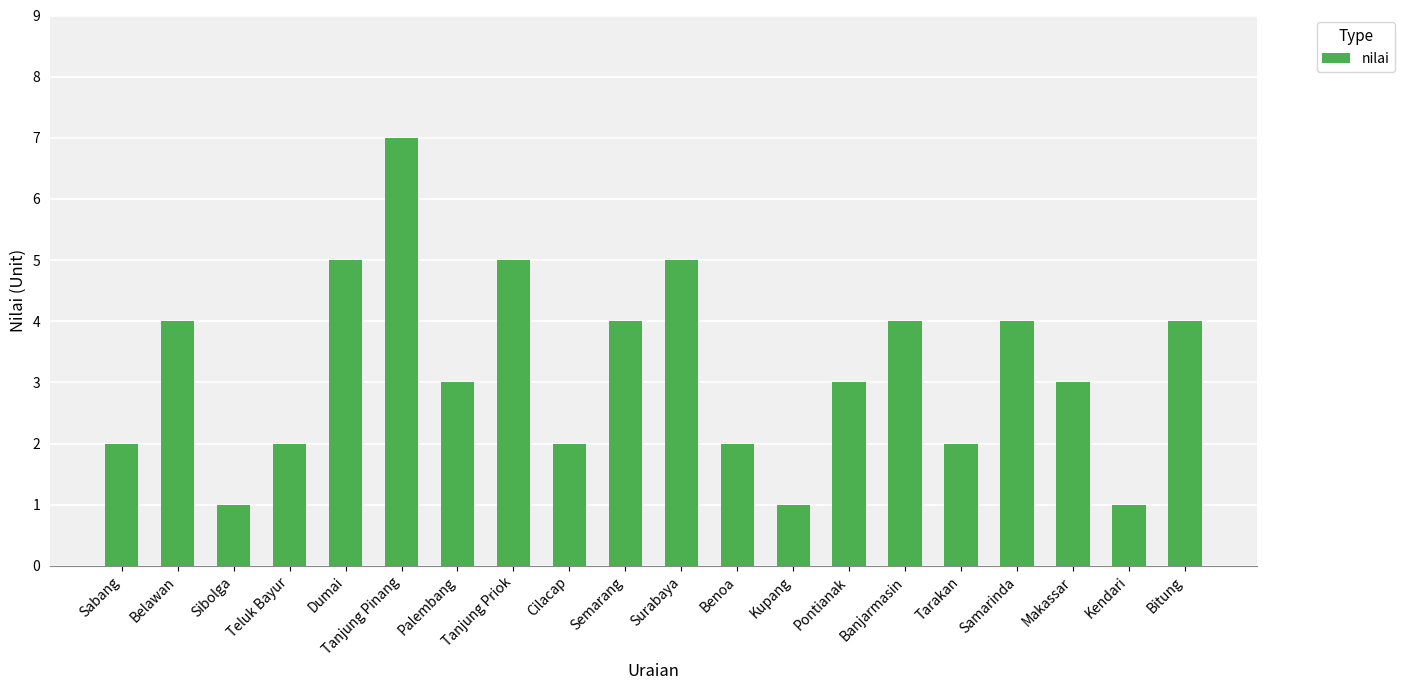

Which has a higher value, Benoa or Bitung?

Bitung